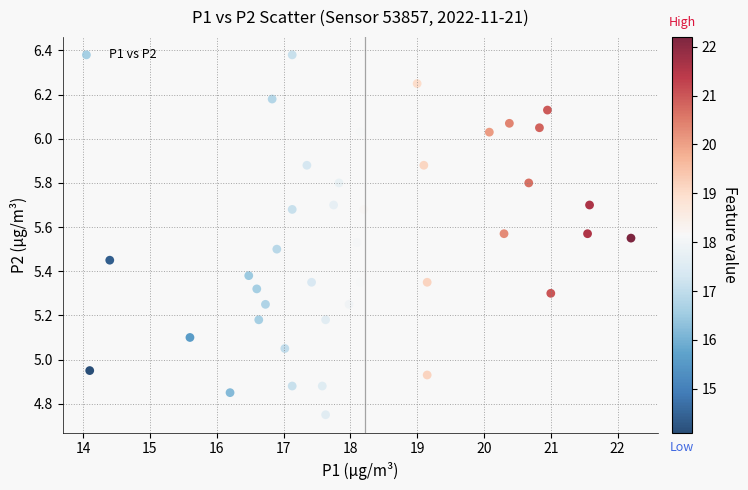

What is the range of X values (max minus min)?

8.1